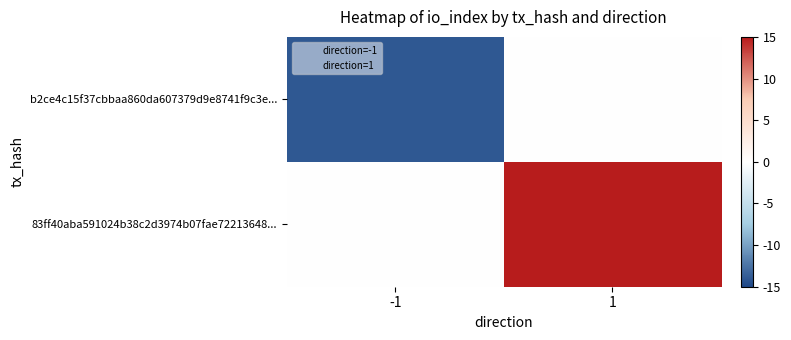

Rank the series at -1 from highest to lowest value.

83ff40aba591024b38c2d3974b07fae72213648..., b2ce4c15f37cbbaa860da607379d9e8741f9c3e...